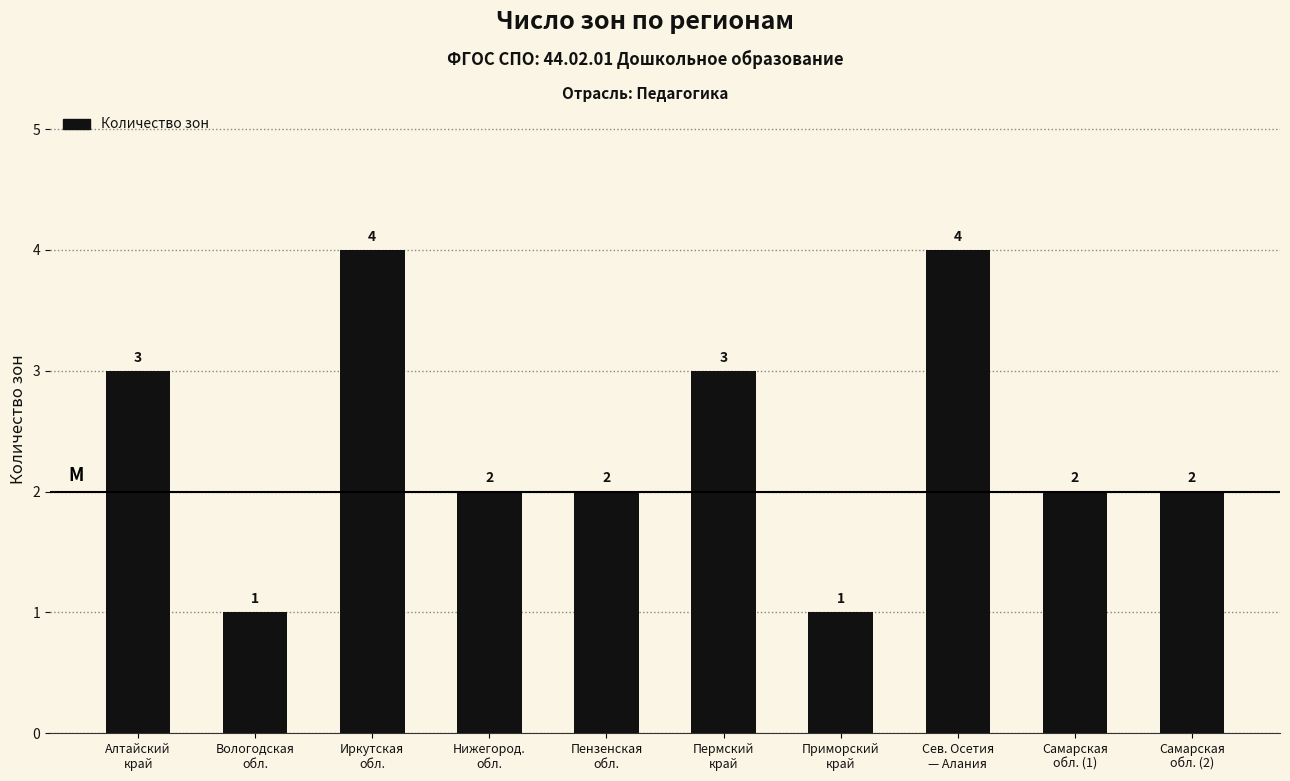

Reading right to left, transcribe all the data shown in this chart.

2	2	4	1	3	2	2	4	1	3